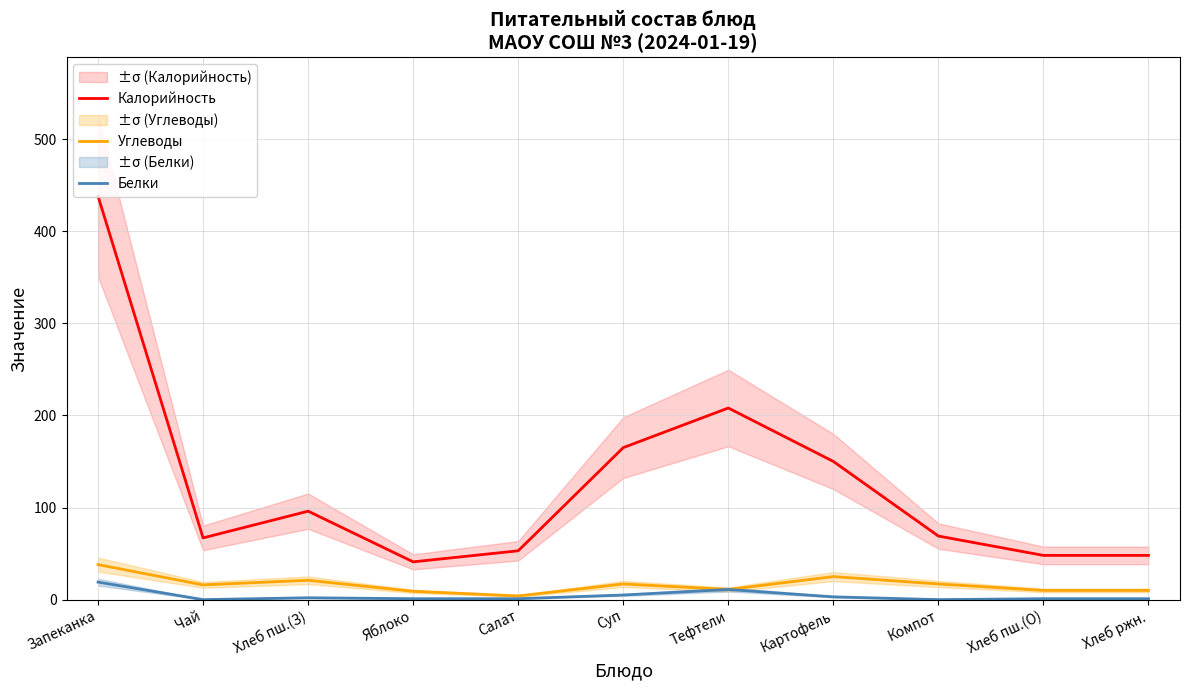

True or false: Белки and Углеводы cross at least once.

False